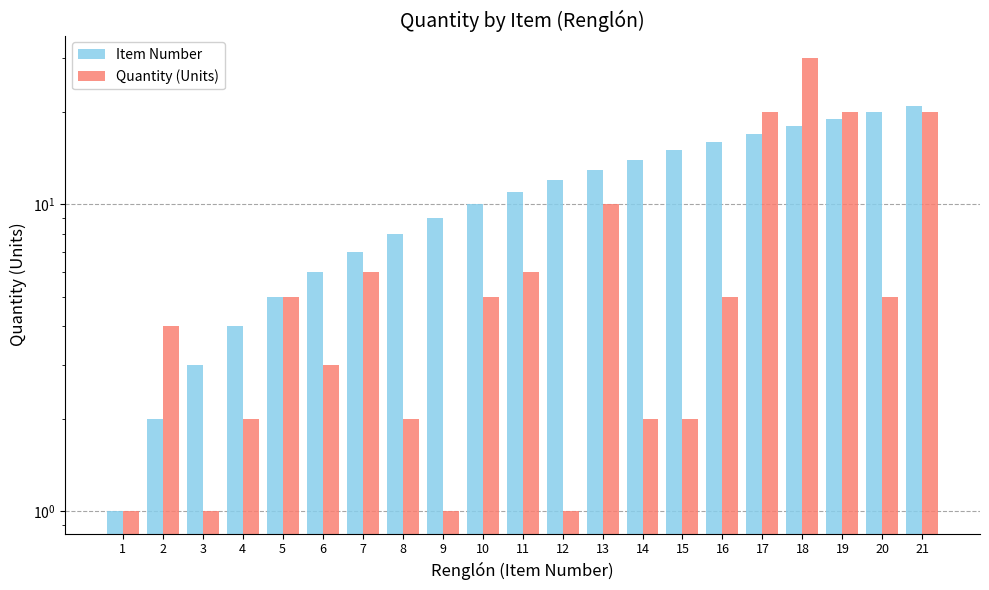

What is the value of the Quantity (Units) bar at the 1st from the left?

1